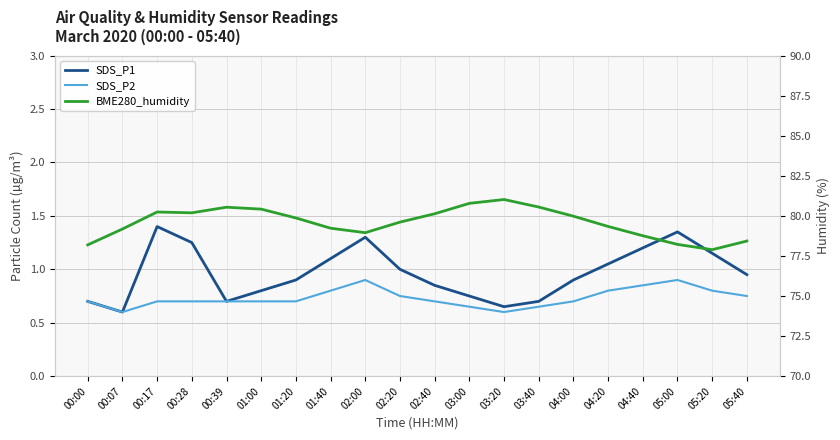

What is the lowest value of the SDS_P2 series?

0.6